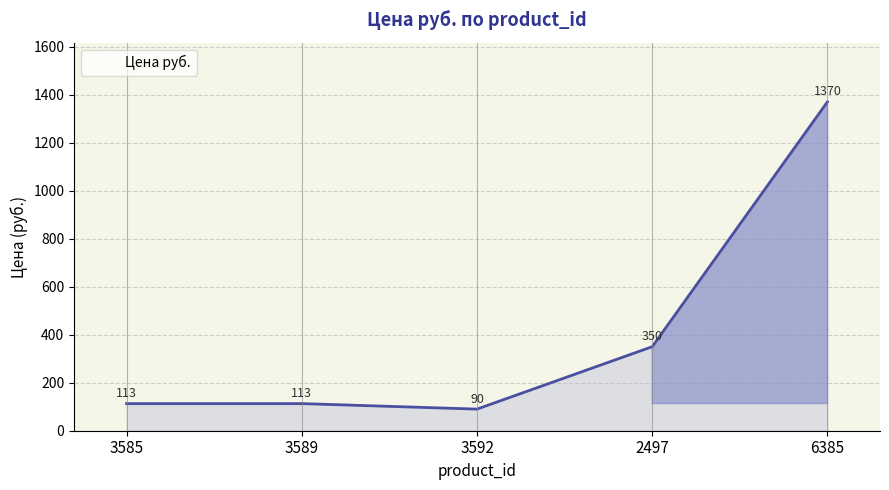

Is it true that the value at 3589 is 41?

False